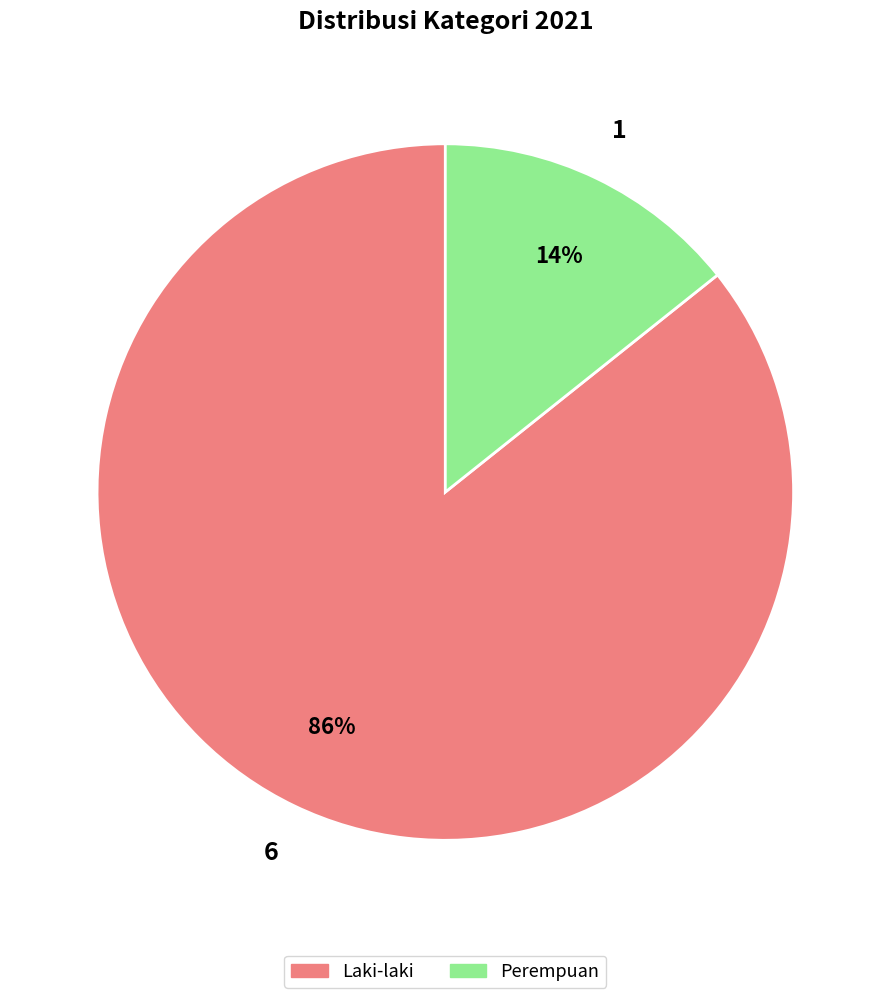

Count the number of slices in the pie.

2